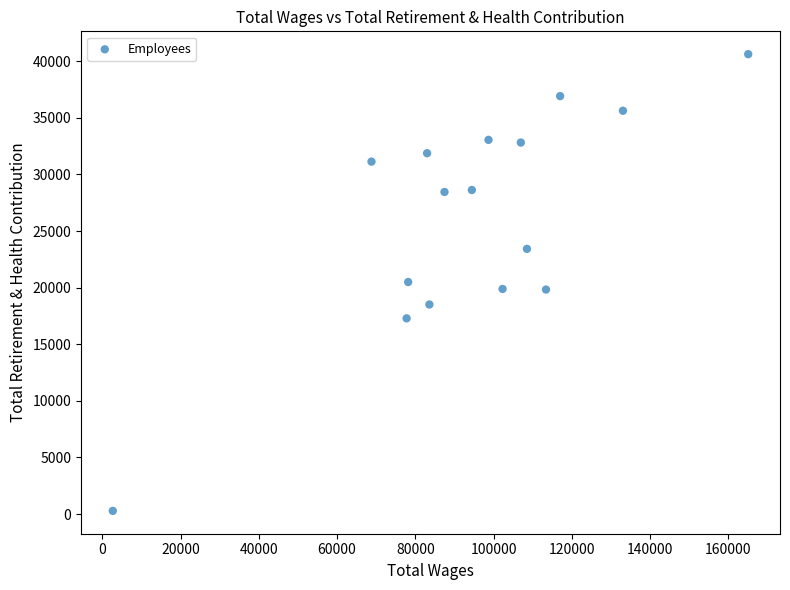

What is the range of Y values (max minus min)?

40343